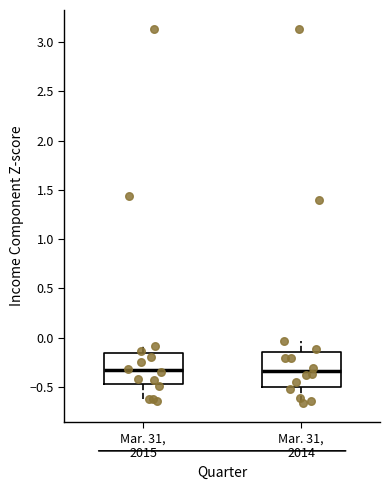

Reading left to right, read every box against the y-axis: the position of its median line, the range the box covers, and the ends of its whiskers. The values are not printed on the chart, so give them approximately, as read against the axis.

Mar. 31, 2015: median -0.35, box -0.50 to -0.15, whiskers -0.65 to -0.10
Mar. 31, 2014: median -0.35, box -0.50 to -0.15, whiskers -0.65 to -0.05